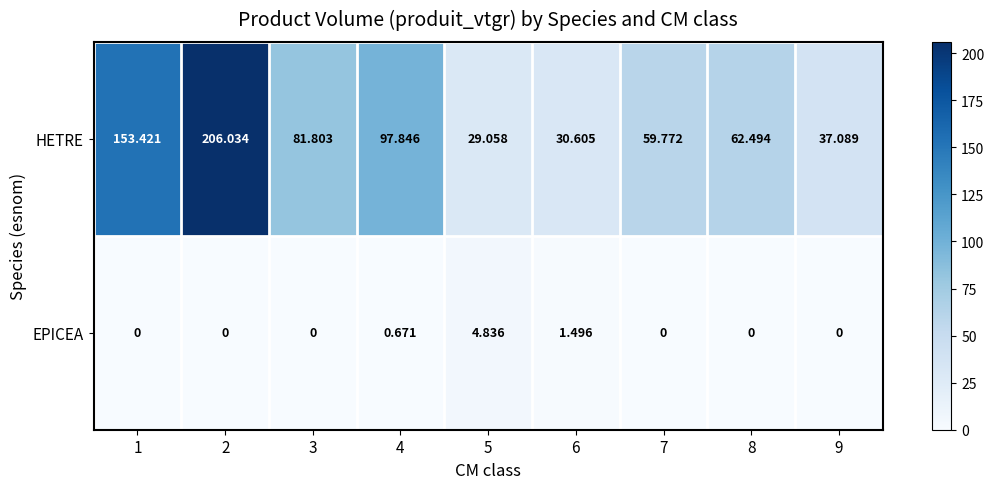

Which series has the largest range (max minus min)?

HETRE